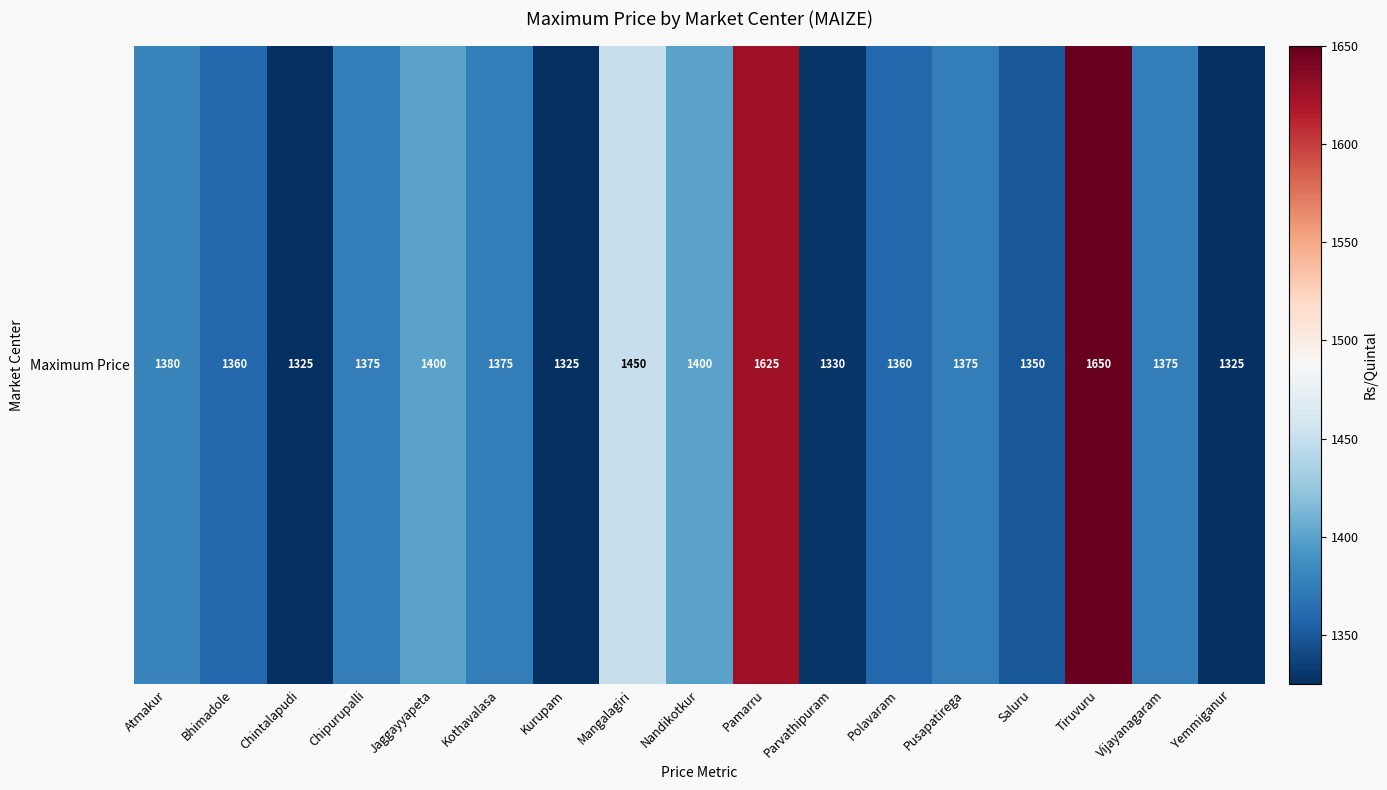

Which category has the lowest value across all series?

Chintalapudi